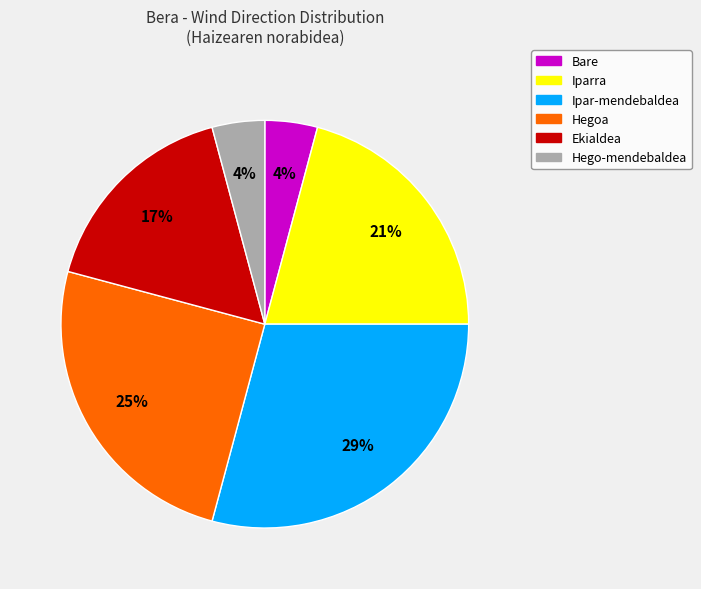

Between Iparra and Hego-mendebaldea, which is larger?

Iparra